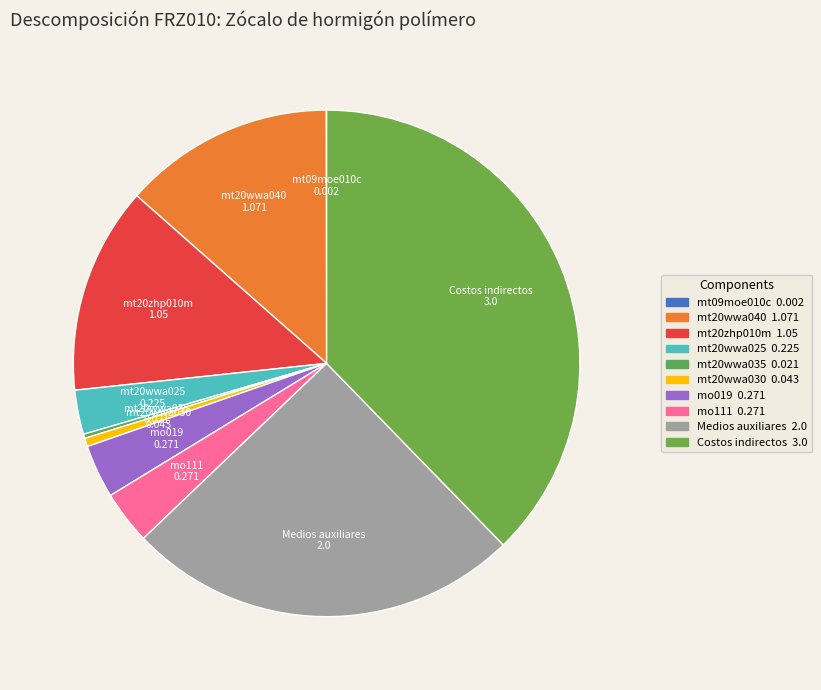

Approximately how many times larger is the value at mo019 compared to mt20zhp010m?

0.3